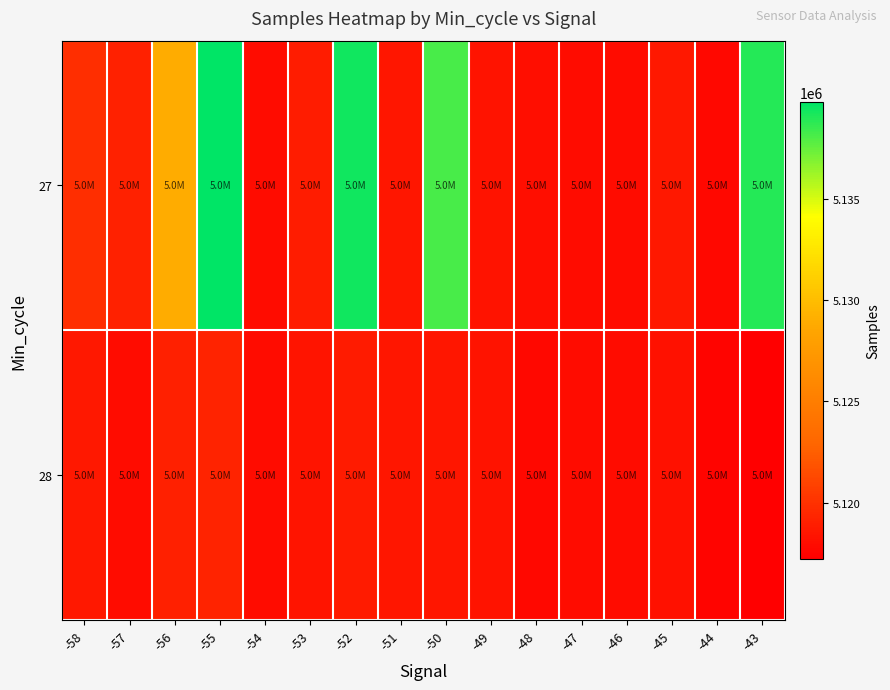

Reading right to left, what are all the values shown in this chart?

27: -43=5138917	-44=5117726	-45=5118588	-46=5118000	-47=5118000	-48=5118100	-49=5118300	-50=5138176	-51=5118500	-52=5139394	-53=5118848	-54=5118000	-55=5139778	-56=5128868	-57=5119145	-58=5119847
28: -43=5117234	-44=5117566	-45=5118205	-46=5118000	-47=5118000	-48=5117742	-49=5118300	-50=5118500	-51=5118500	-52=5118769	-53=5118397	-54=5118000	-55=5119212	-56=5119007	-57=5118007	-58=5118562